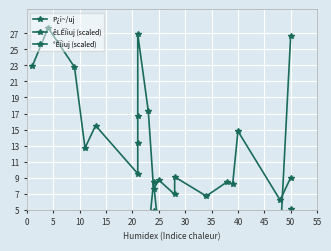

In êLÊÏiuj (scaled), how many points are higher than both neighbors (excluding endpoints)?

6